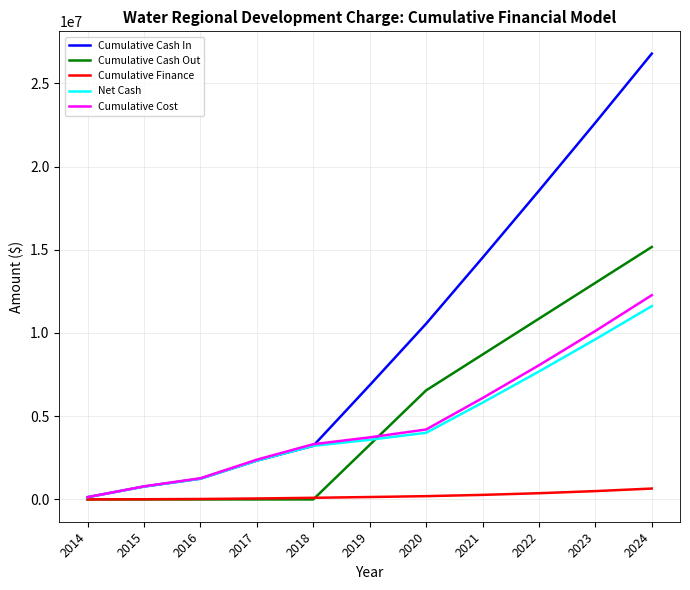

At which category is the sum across all series the highest?

2024